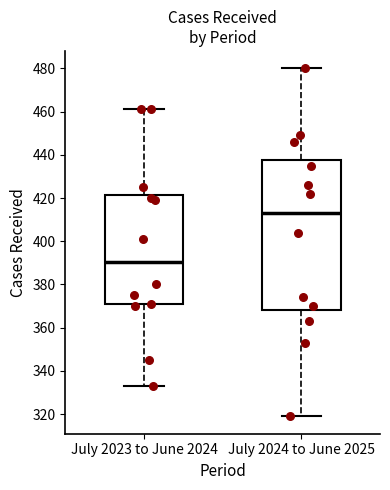

Reading left to right, read every box against the y-axis: the position of its median line, the range the box covers, and the ends of its whiskers. The values are not printed on the chart, so give them approximately, as read against the axis.

July 2023 to June 2024: median 390, box 370 to 422, whiskers 334 to 462
July 2024 to June 2025: median 414, box 368 to 438, whiskers 320 to 480